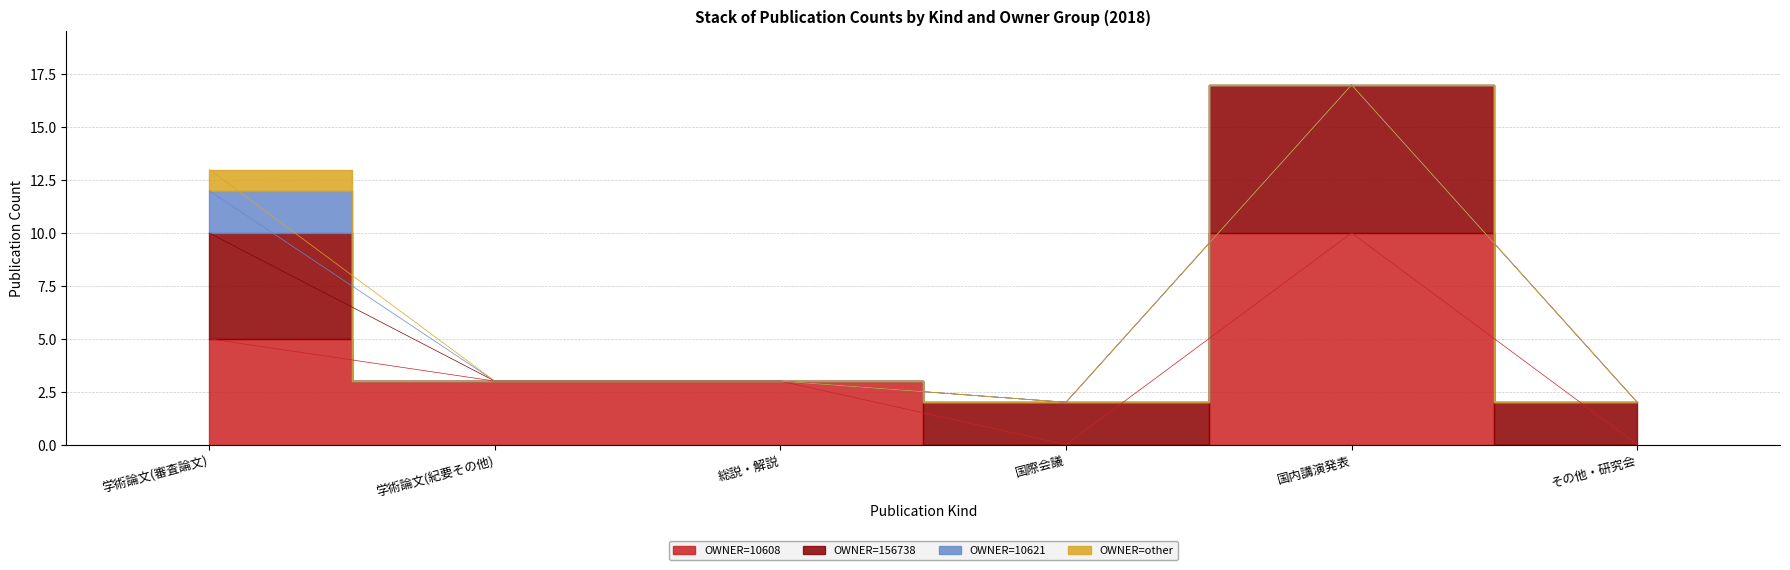

Is it true that 国際会議 equals 0 at 2018_国際会議?

False